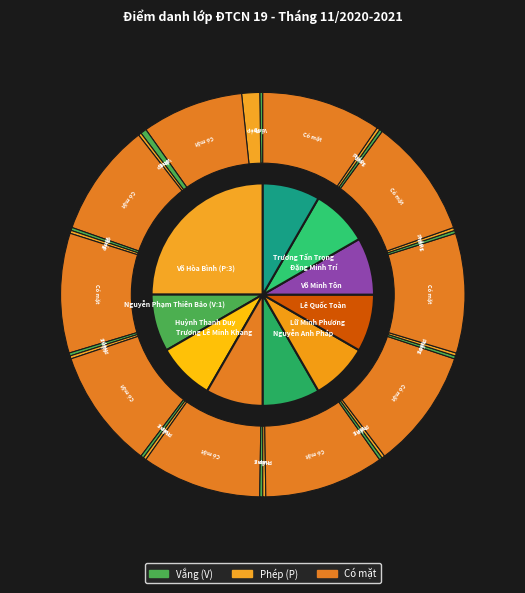

The Võ Minh Tôn slice represents 8% of the pie. True or false?

True